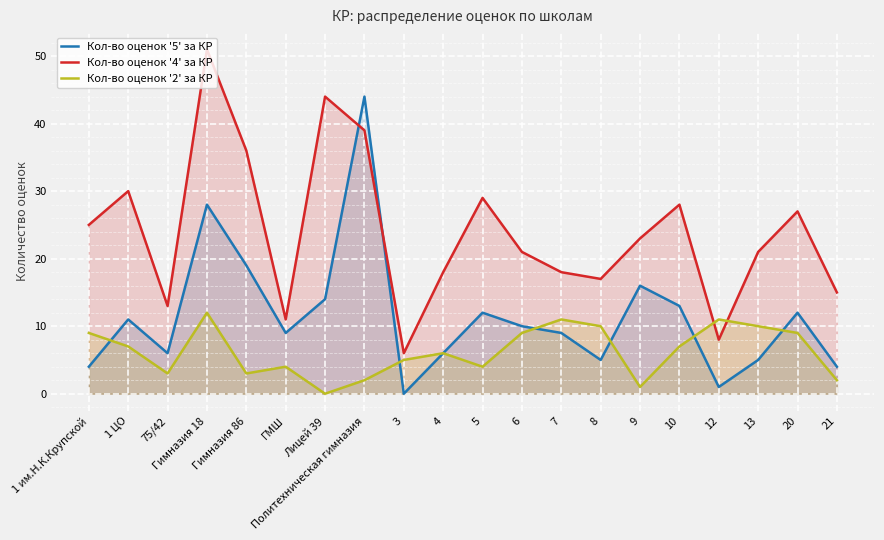

At which category is the sum across all series the highest?

Гимназия 18